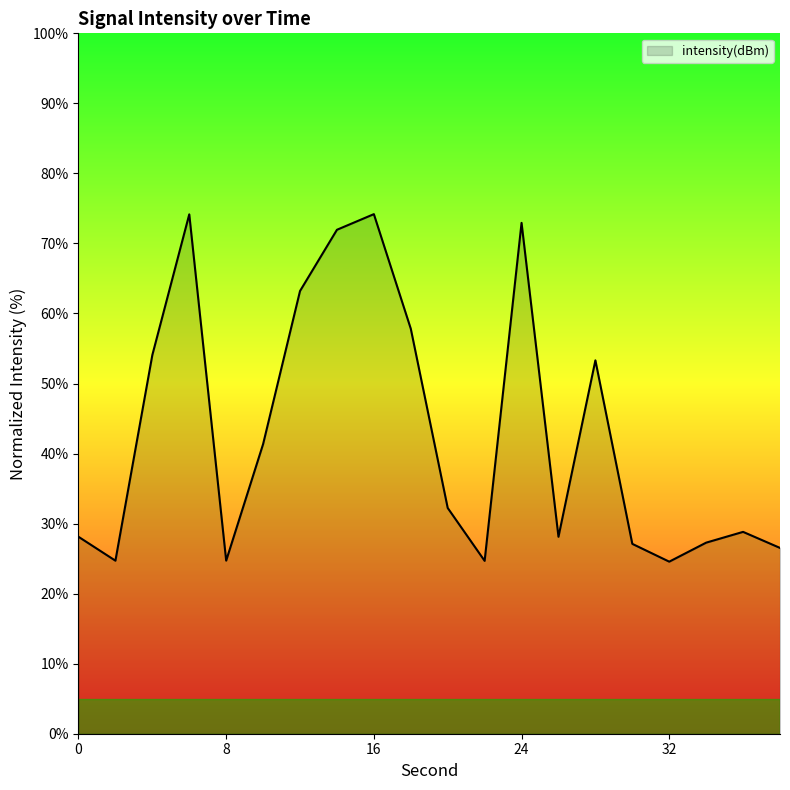

What is the difference between the maximum and minimum values?

49.6